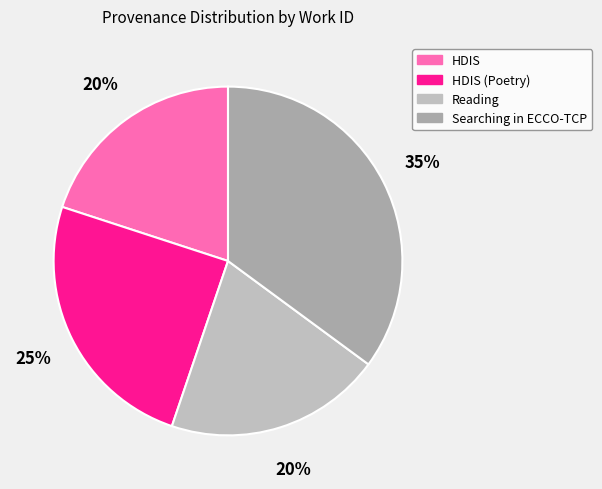

Rank the categories by value from highest to lowest.

Searching in ECCO-TCP, HDIS (Poetry), Reading, HDIS